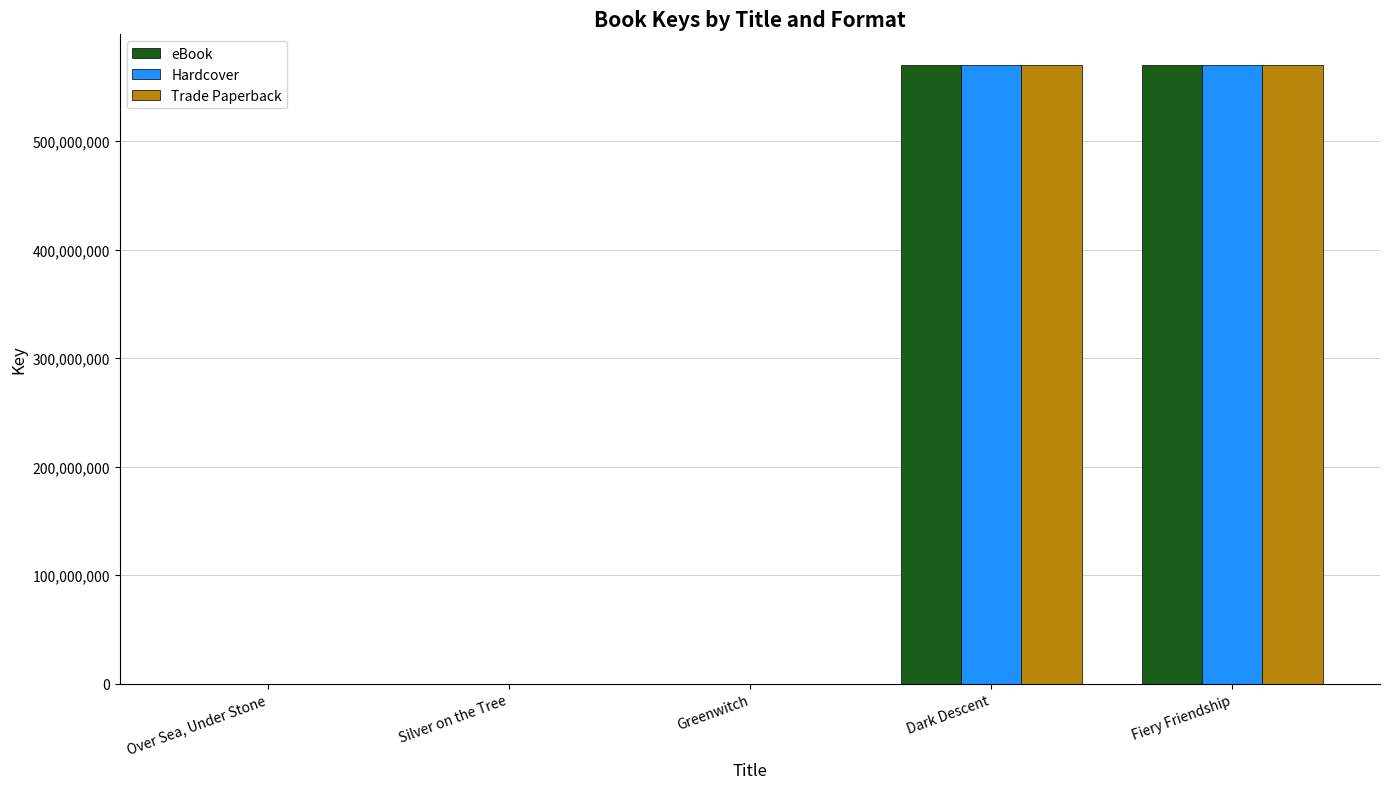

What are all the series names shown in the legend?

eBook, Hardcover, Trade Paperback